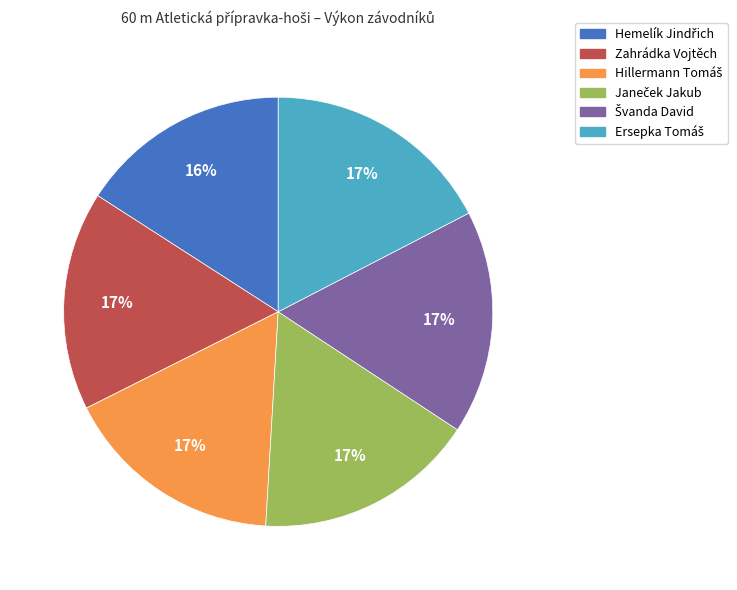

To the nearest percent, what is the average slice percentage?

17%